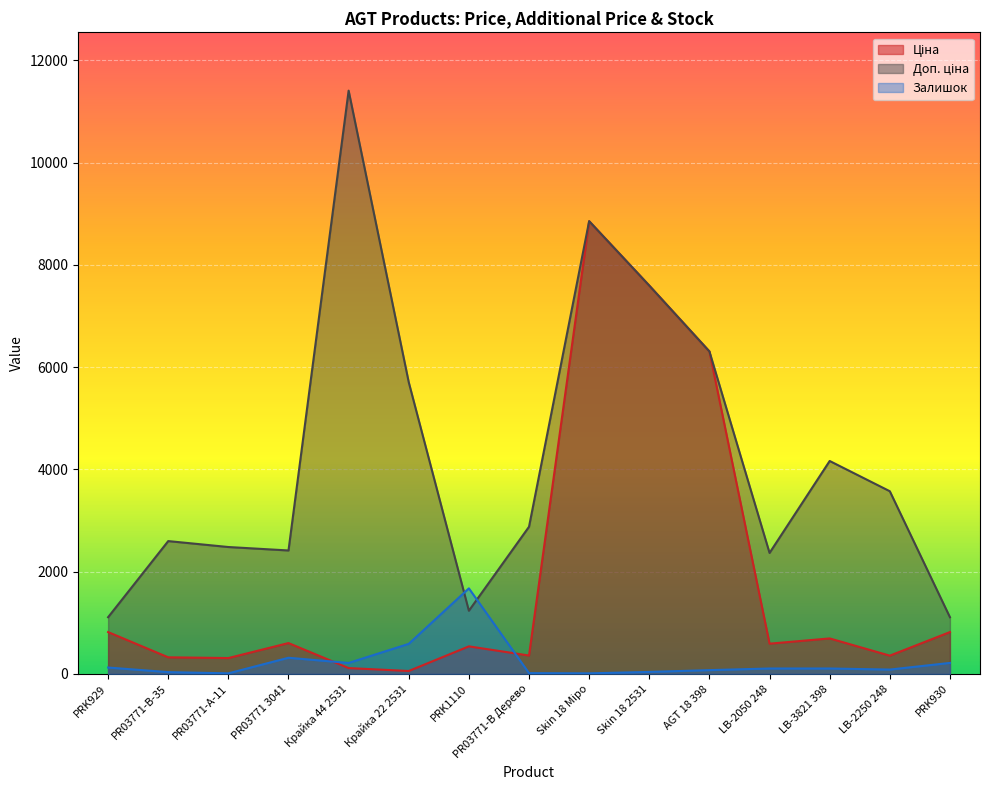

Where is the first local maximum for Залишок?

PR03771 3041